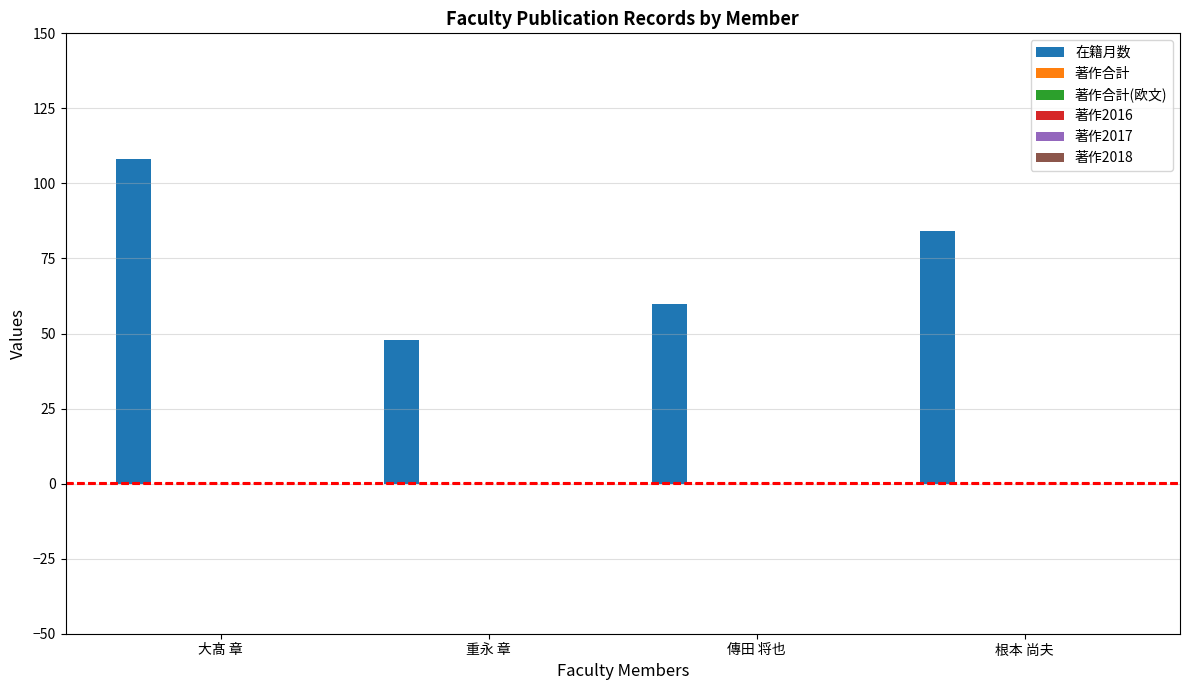

How many bars are there in total?

4